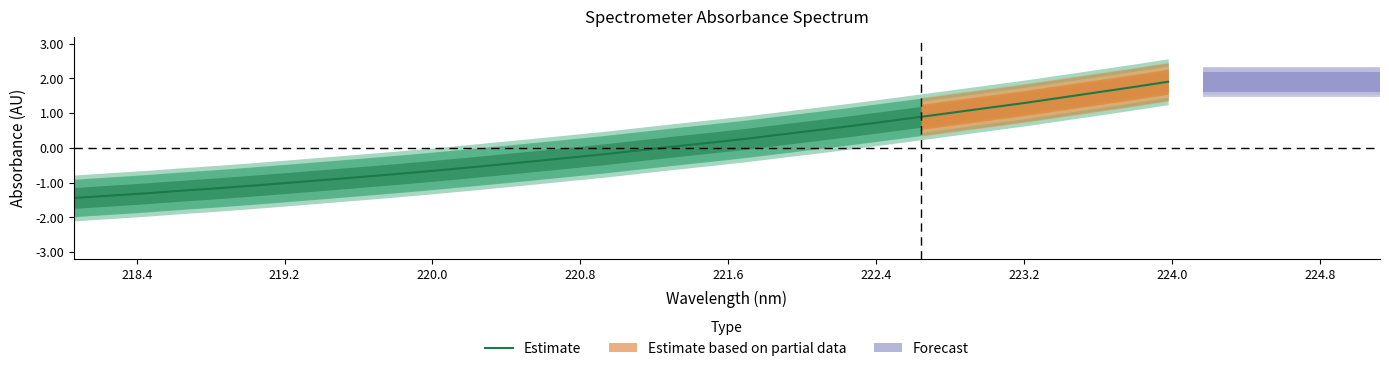

What is the minimum value for Estimate?

-1.4